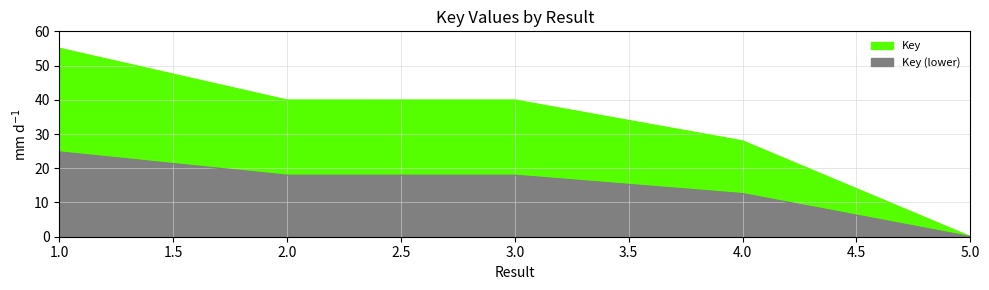

List the labels in order of value, smallest first.

5, 4, 2, 3, 1